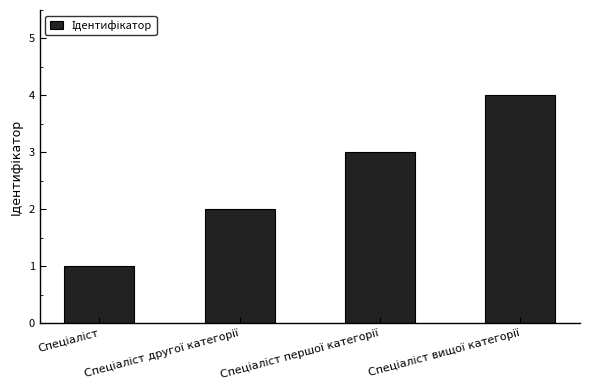

What is the difference between the maximum and minimum values?

3